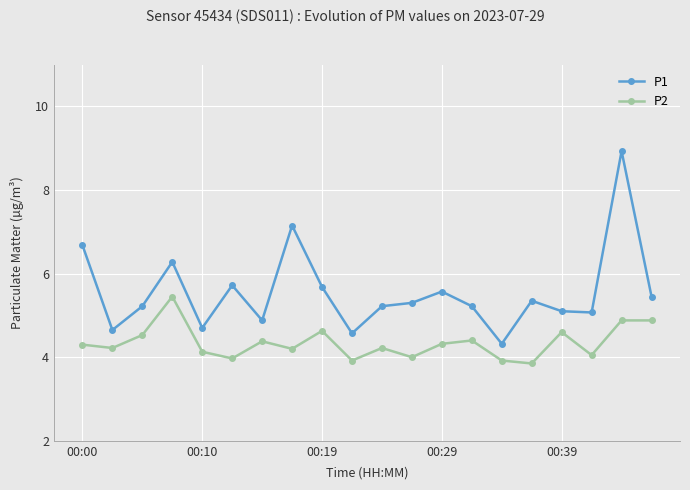

Which series has the largest range (max minus min)?

P1